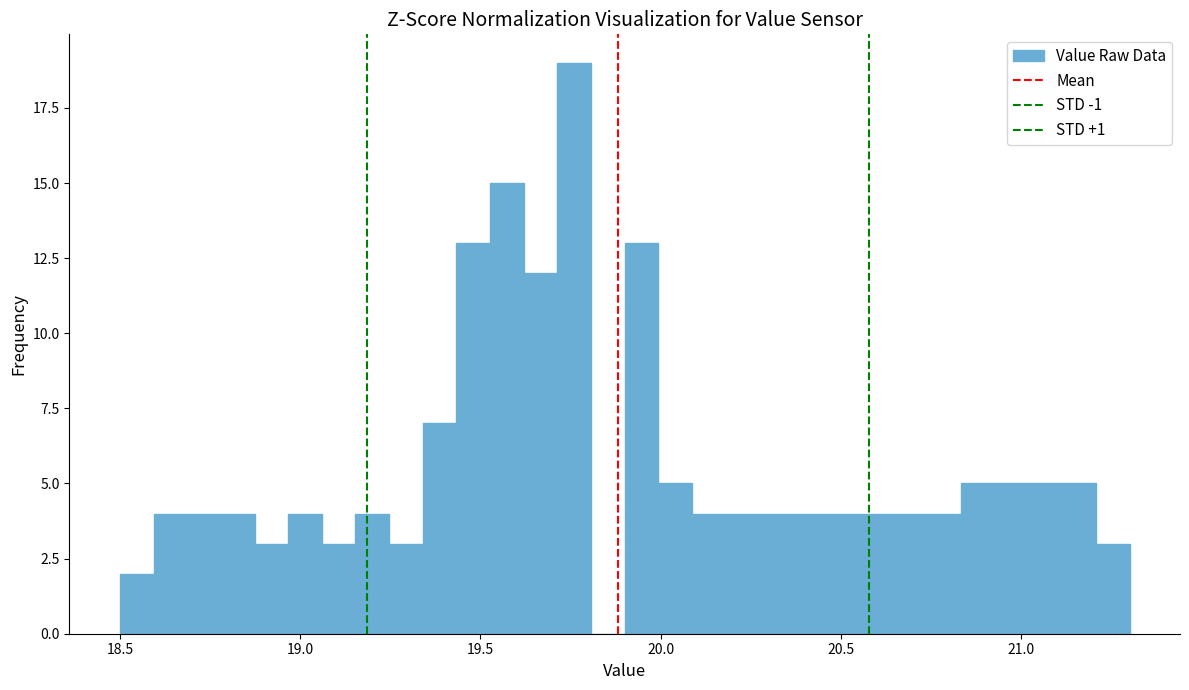

Read against the x-axis, roughly where is the centre of the tallest bar?

19.75